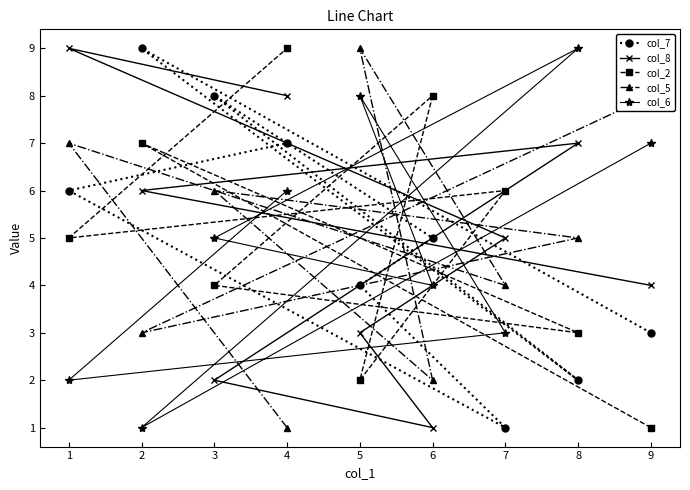

Reading left to right, extract all data points from this chart.

col_7: 1=6	2=9	3=8	4=7	5=4	6=5	7=1	8=2	9=3
col_8: 1=9	2=6	3=2	4=8	5=3	6=1	7=5	8=7	9=4
col_2: 1=5	2=7	3=4	4=9	5=2	6=8	7=6	8=3	9=1
col_5: 1=7	2=3	3=6	4=1	5=9	6=2	7=4	8=5	9=8
col_6: 1=2	2=1	3=5	4=6	5=8	6=4	7=3	8=9	9=7